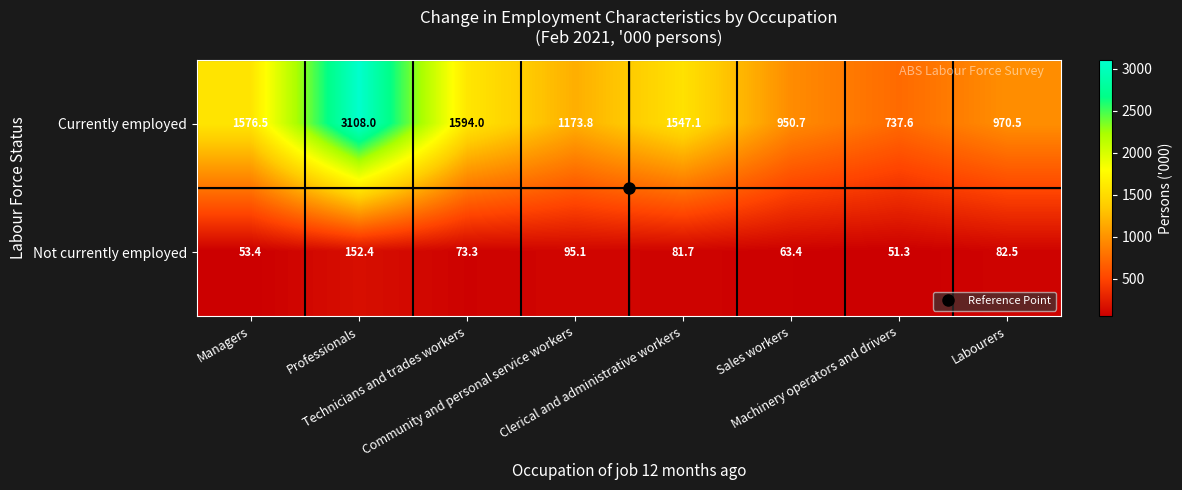

Which series has the largest total across all categories?

Currently employed